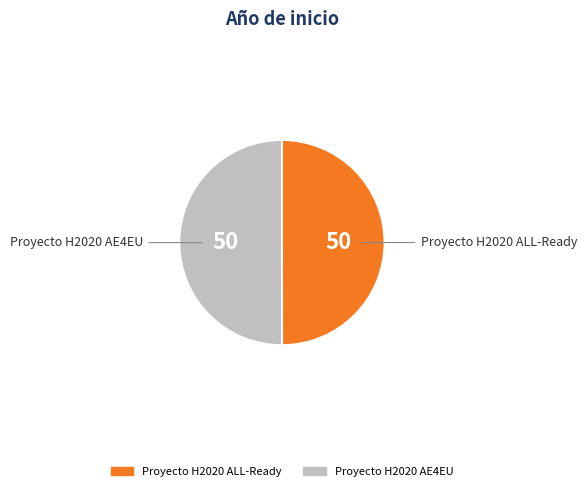

Do Proyecto H2020 AE4EU and Proyecto H2020 ALL-Ready together represent more than half of the pie?

Yes